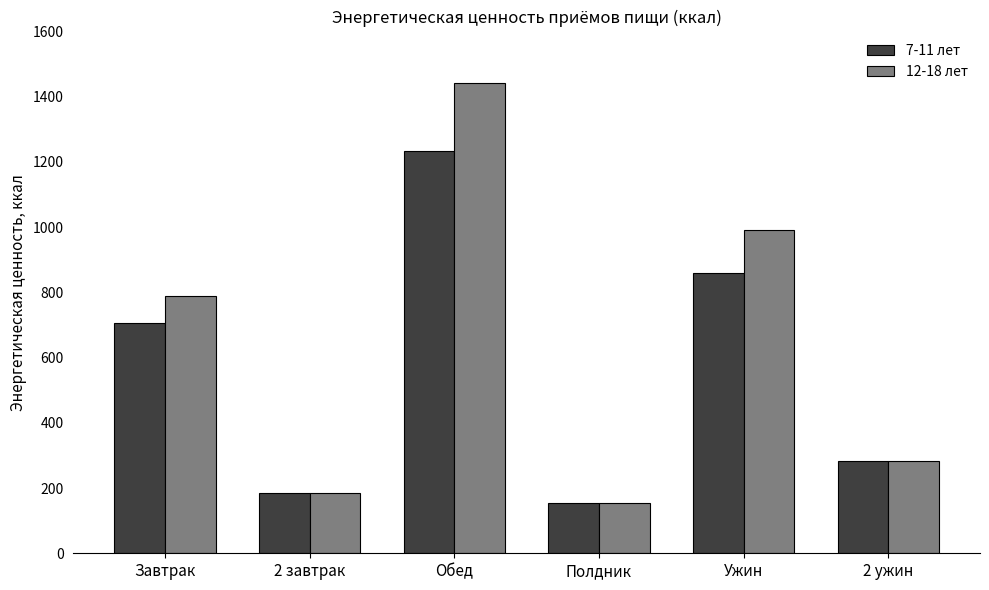

What is the difference between the maximum and minimum values in the 7-11 лет series?

1079